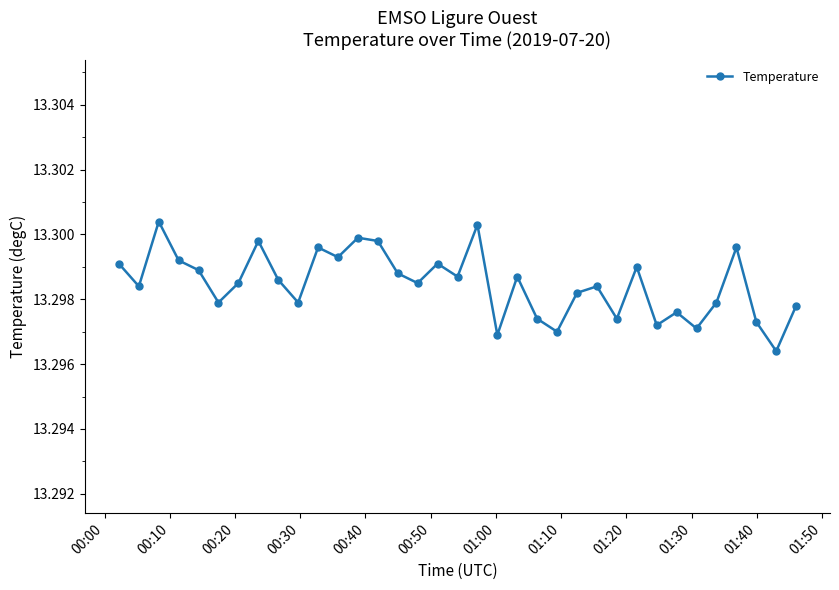

True or false: the data has more than 2 interior local peaks.

True